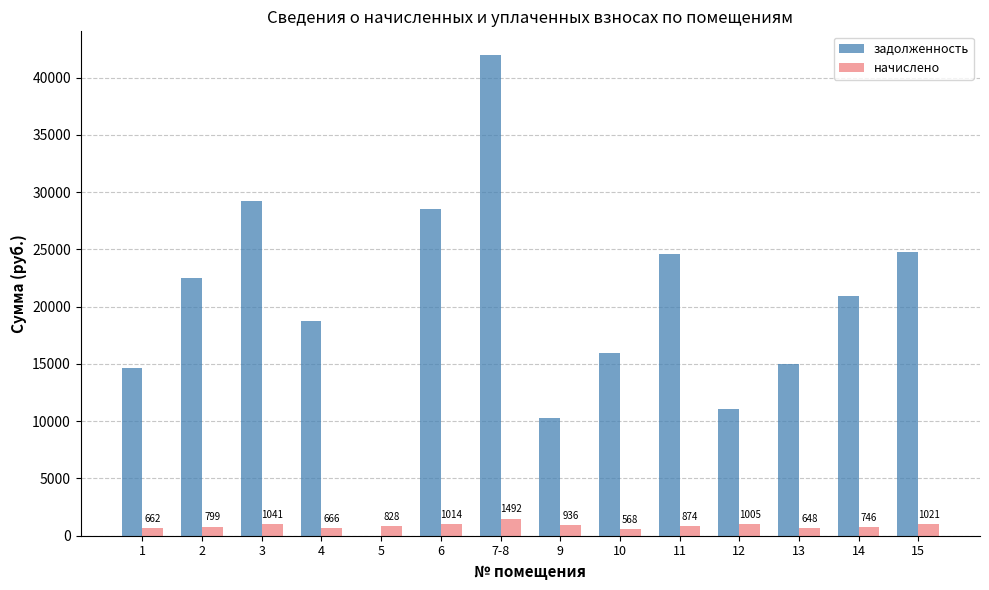

True or false: задолженность has a value of 18724.6 at 4.

True